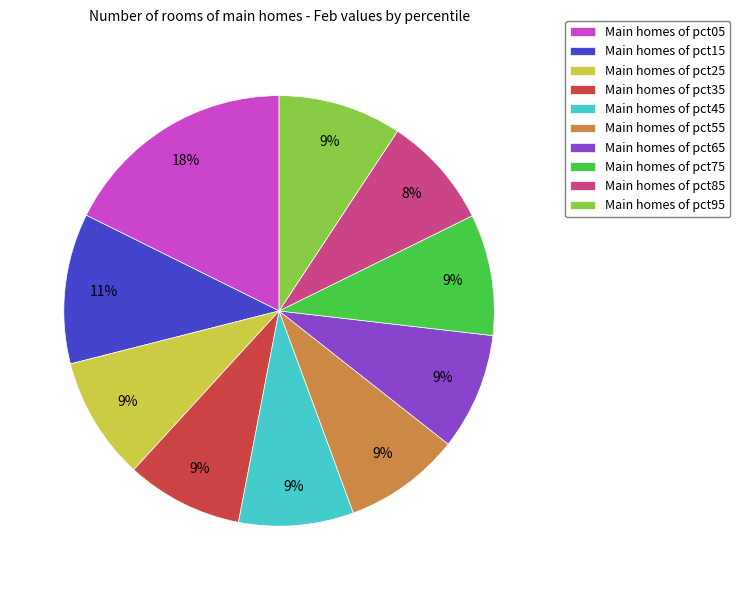

How many slices are in this pie chart?

10